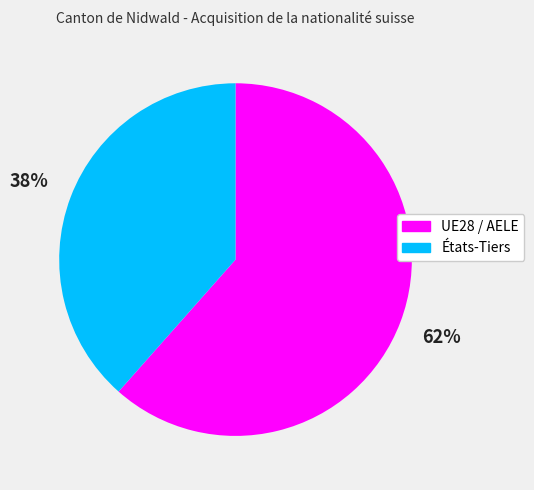

Is it true that UE28 / AELE is 62% of the pie?

True